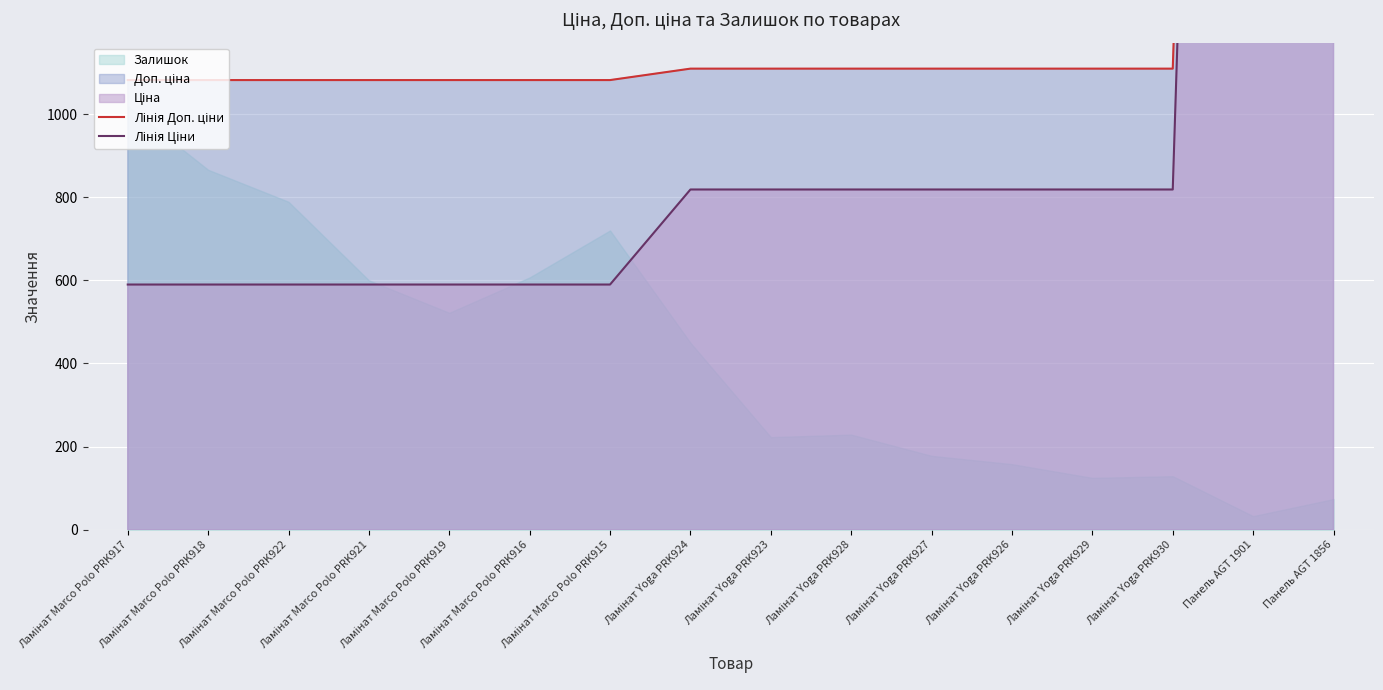

Reading left to right, list all the values displayed in this chart.

Лінія Доп. ціни: 1081.7	1081.7	1081.7	1081.7	1081.7	1081.7	1081.7	1109.2	1109.2	1109.2	1109.2	1109.2	1109.2	1109.2	6925.7	6925.7
Лінія Ціни: 589.9	589.9	589.9	589.9	589.9	589.9	589.9	818.5	818.5	818.5	818.5	818.5	818.5	818.5	6925.7	6925.7